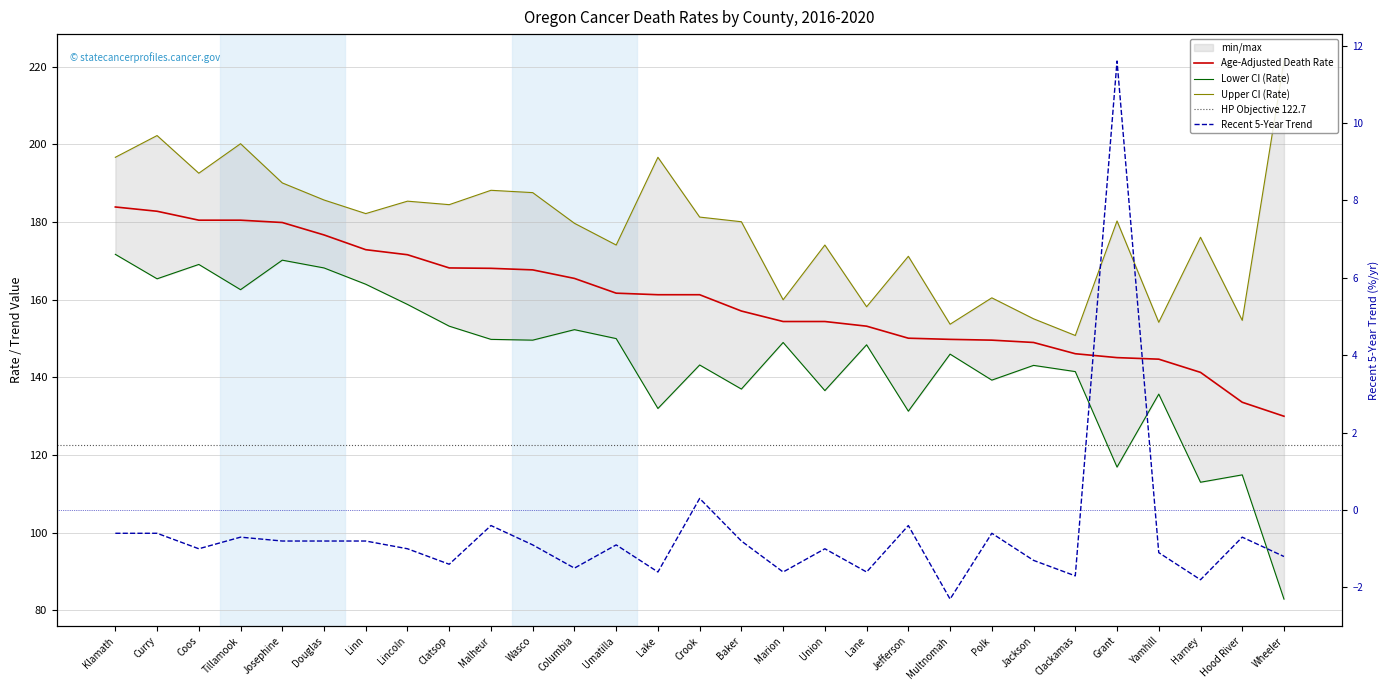

What is the average value of the Age-Adjusted Death Rate series?

160.0